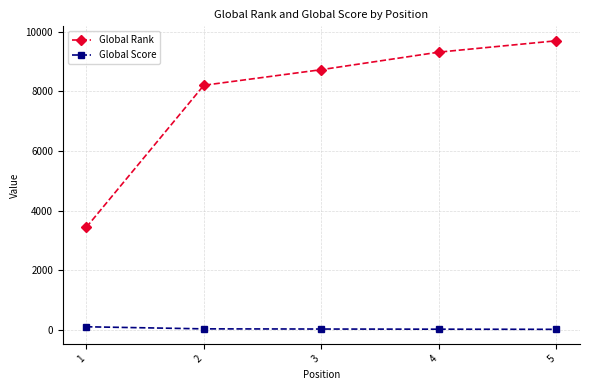

True or false: Global Rank and Global Score cross at least once.

False